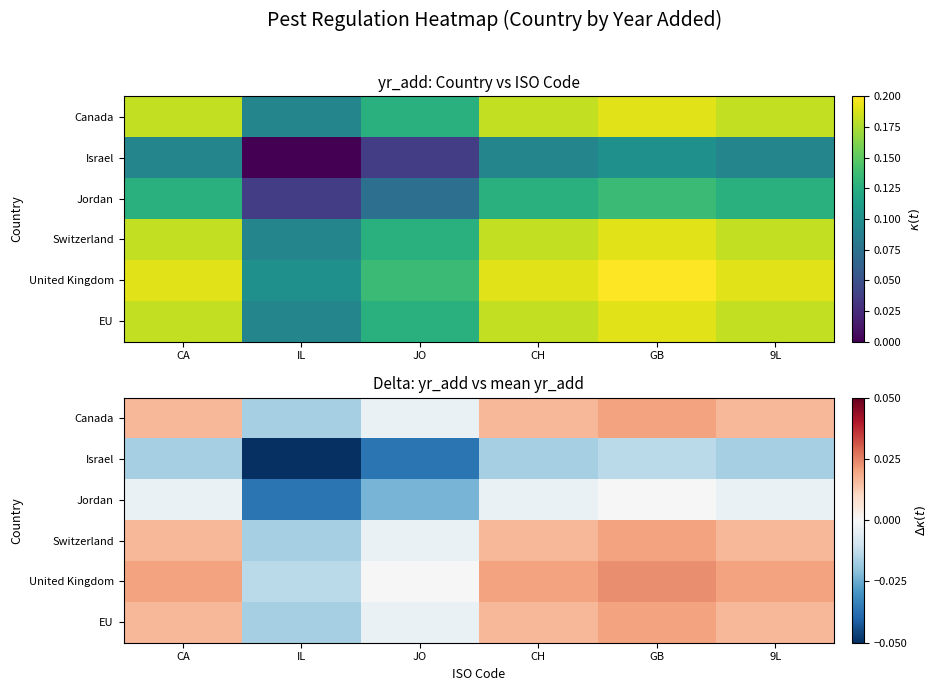

Is the value of EU at CA greater than the value of United Kingdom at IL?

Yes